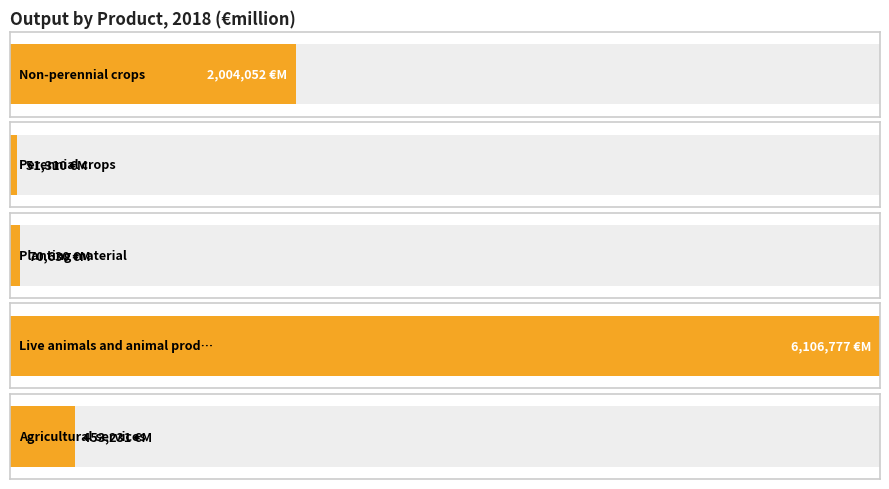

True or false: the data shows 150109.6 at Agricultural services.

False